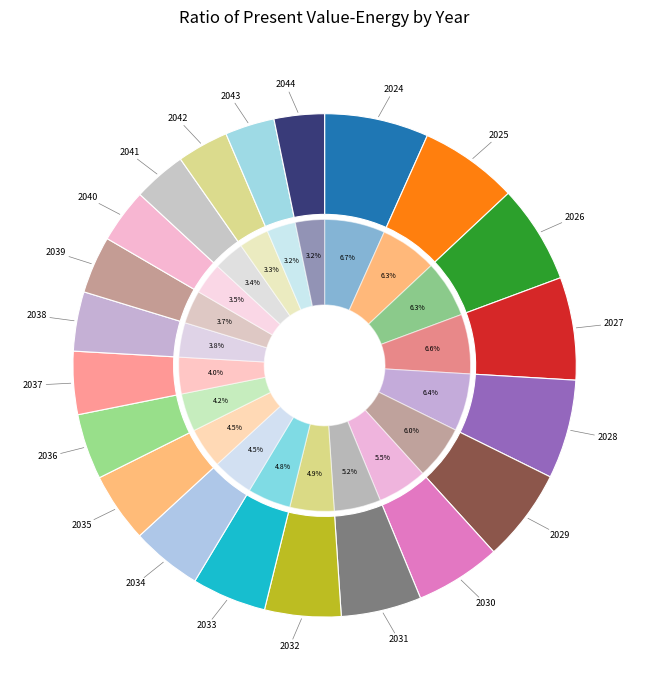

Does any single category account for the majority?

No